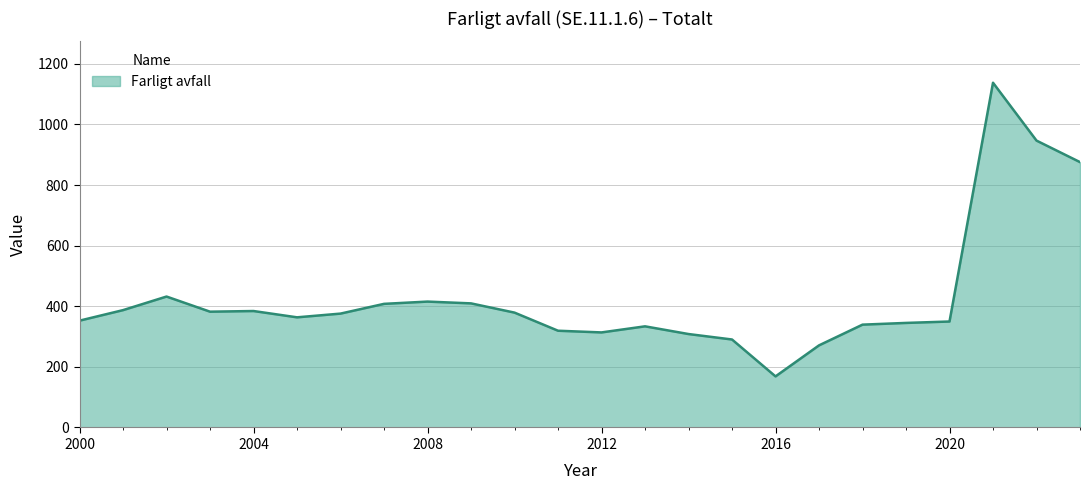

What is the sum of all values?

10287.8